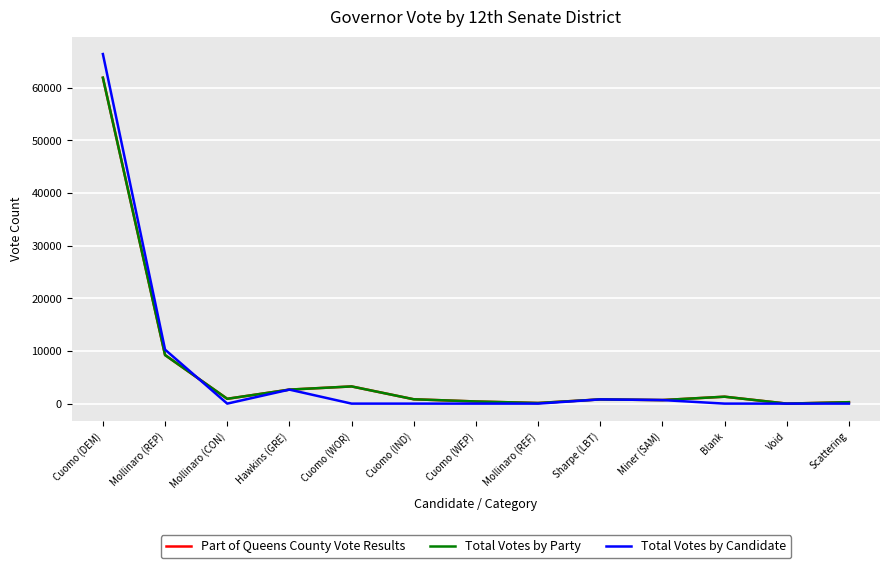

Which series has the largest total across all categories?

Part of Queens County Vote Results